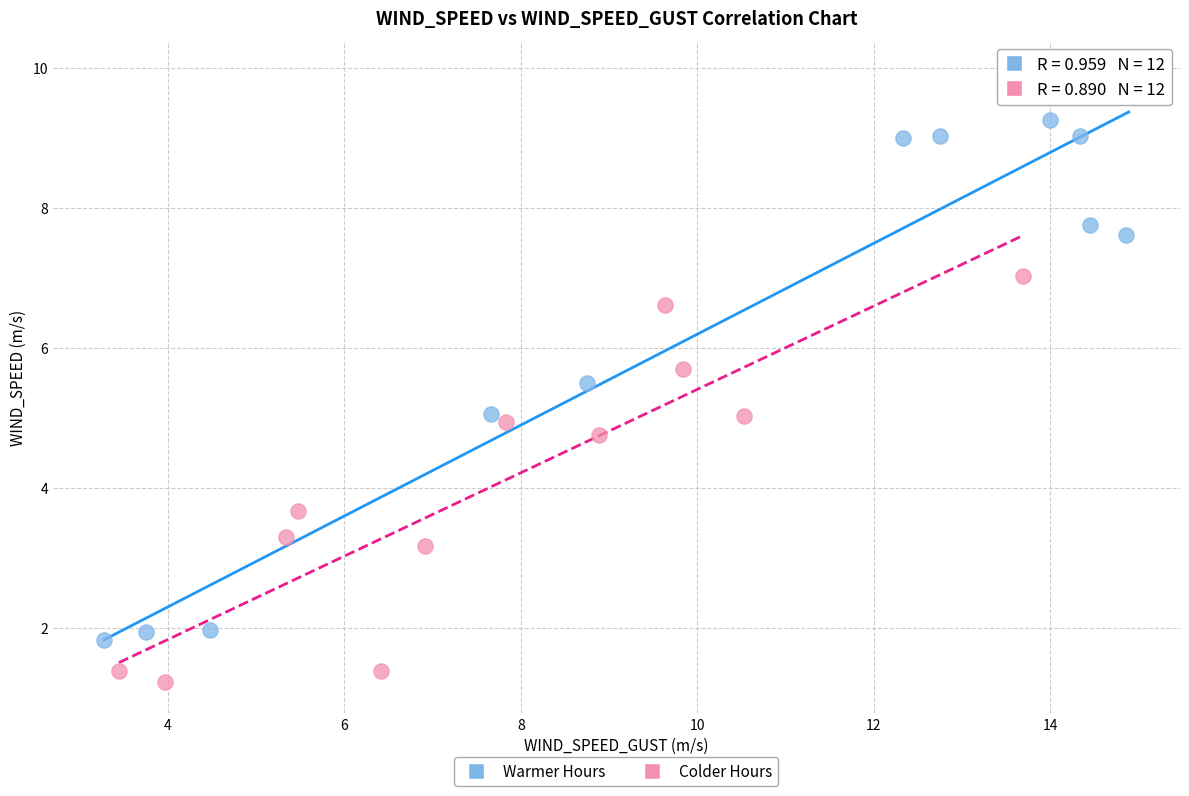

Which series contains the highest Y value?

Warmer Hours